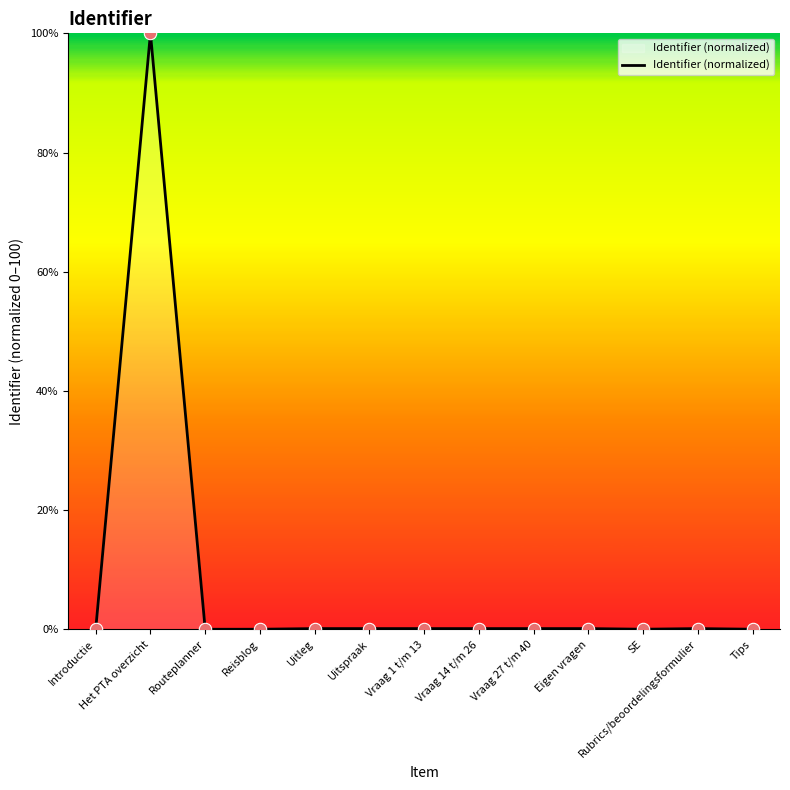

The value at Reisblog is 0.0. True or false?

True